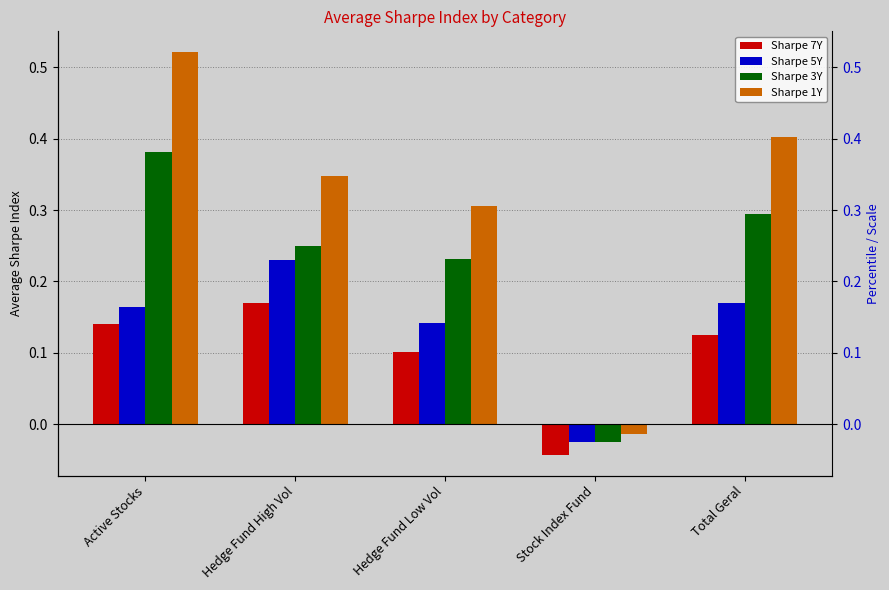

What is the label of the 2nd bar from the left?

Hedge Fund High Vol